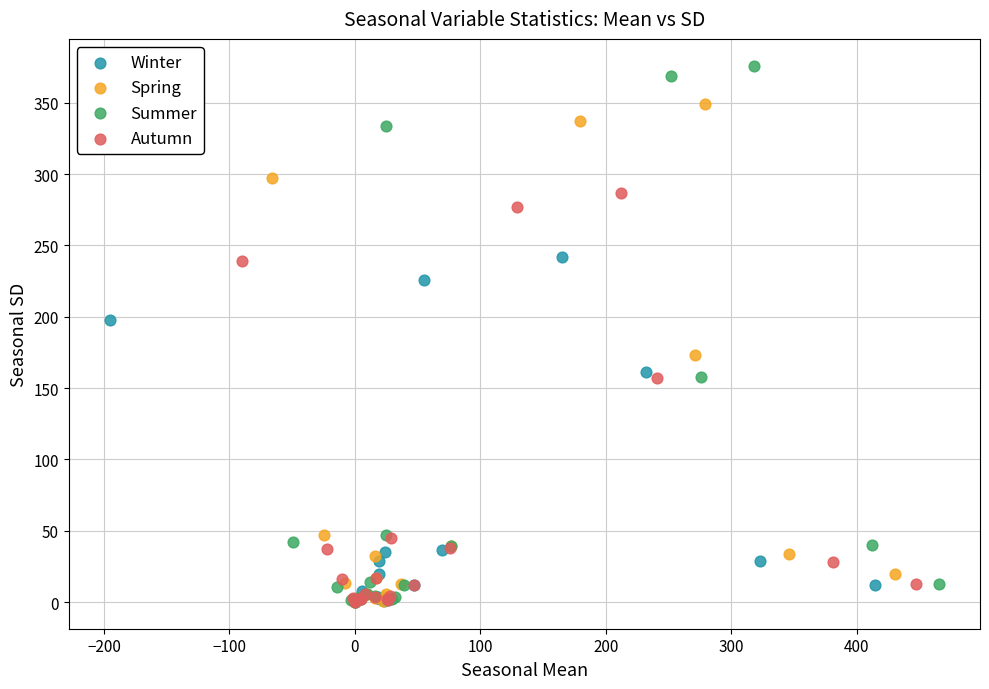

Which series has the widest spread of Y values?

Summer